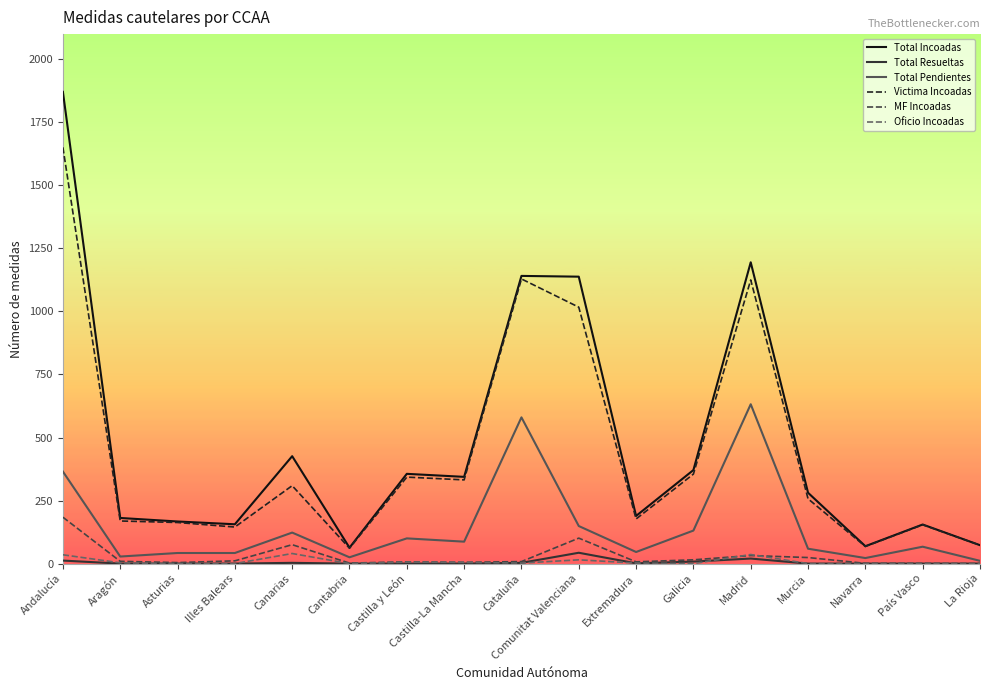

Is the value of MF Incoadas at Madrid greater than the value of Total Incoadas at Murcia?

No